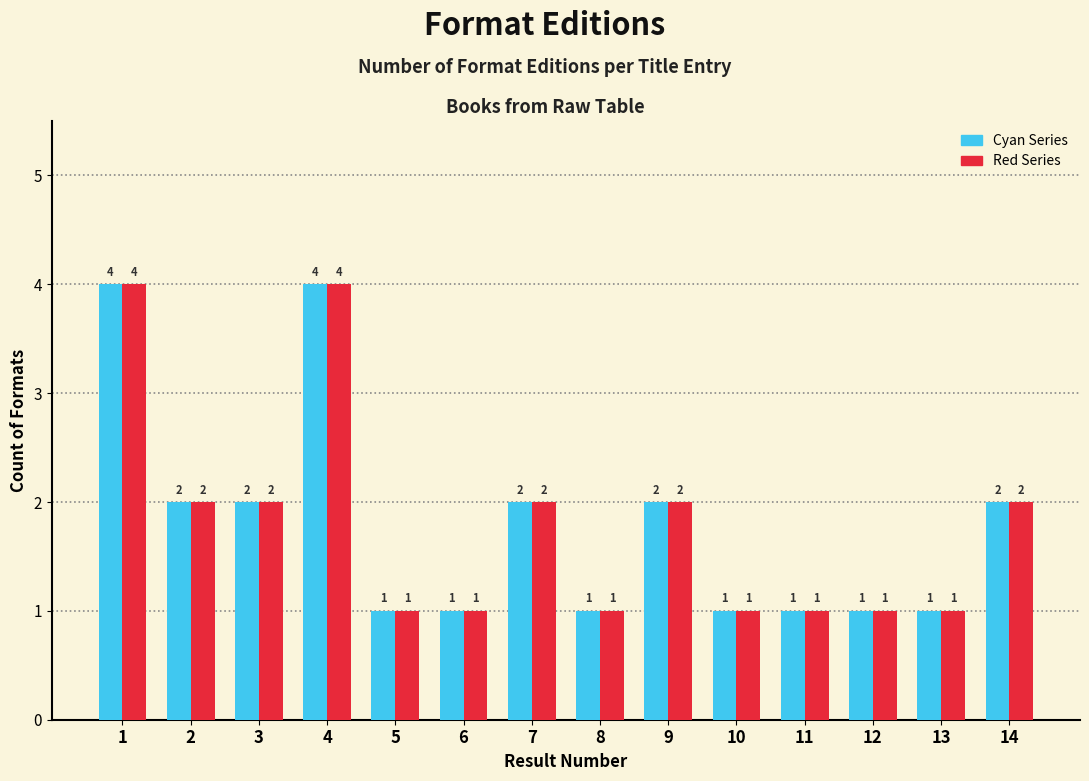

What is the total value across all series at 2?

4